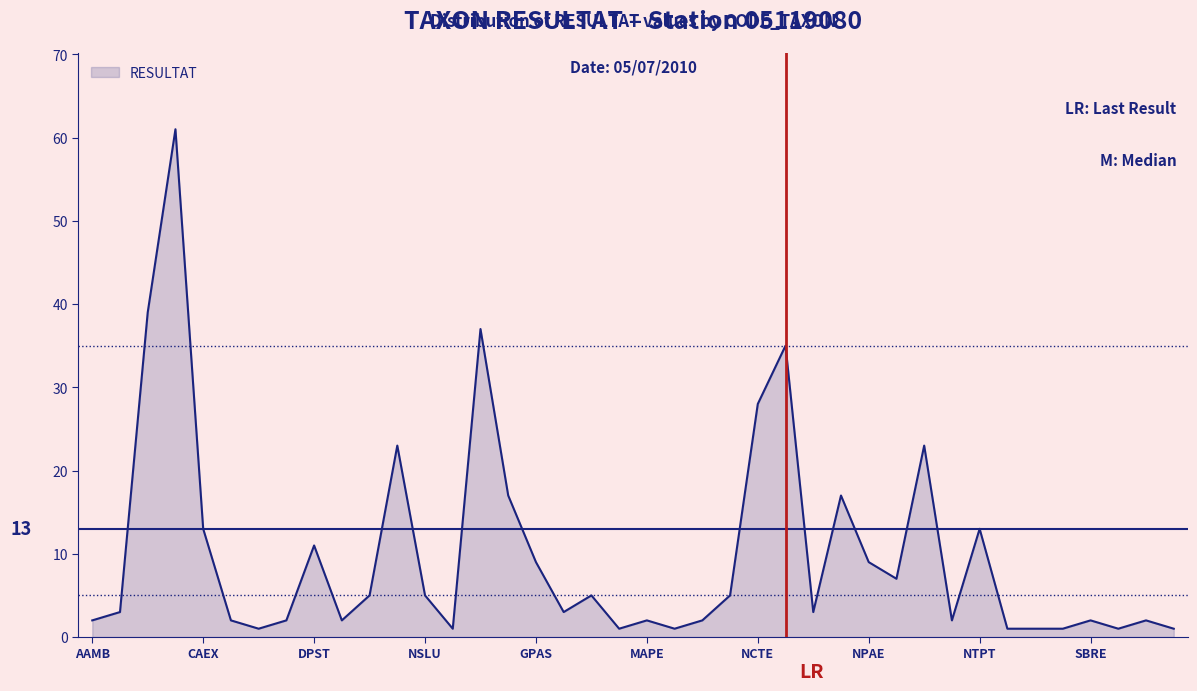

True or false: the data has more than 2 interior local peaks.

True